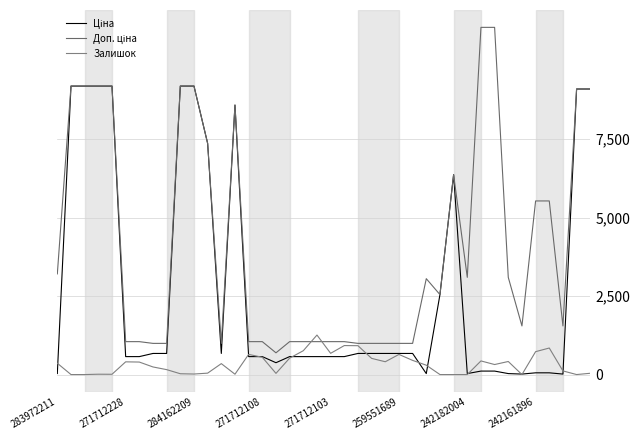

Is this an area chart (filled region under the line)?

No